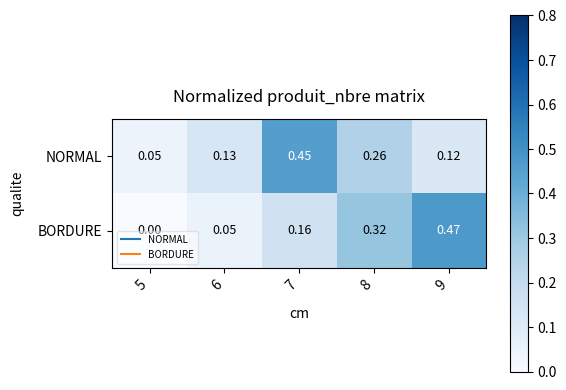

Which series has the largest total across all categories?

NORMAL